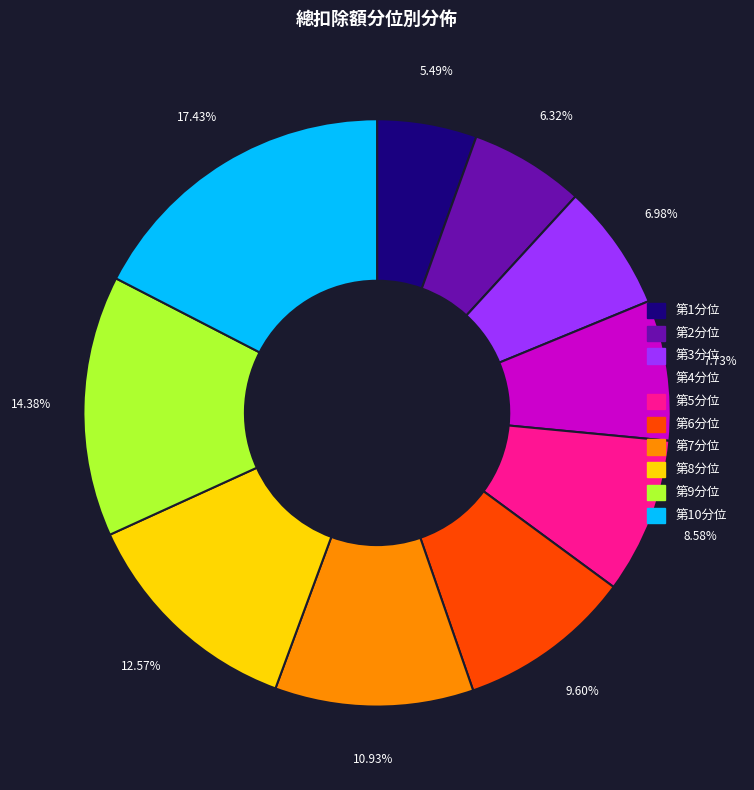

To the nearest percent, what is the combined percentage of 第3分位 and 第8分位?

20%